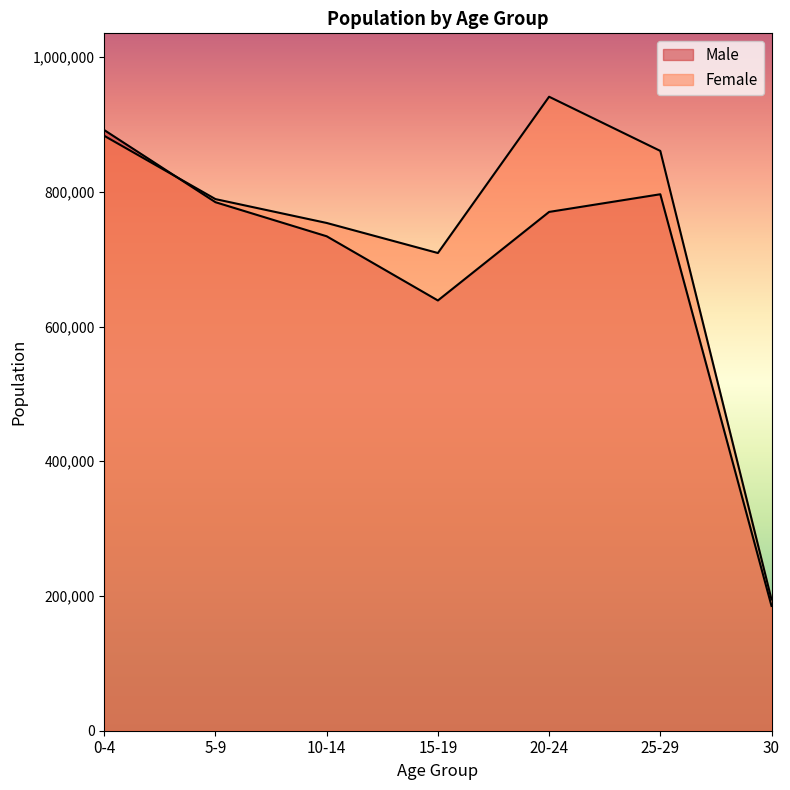

What is the value of the Male point at the 5th from the left?

770197